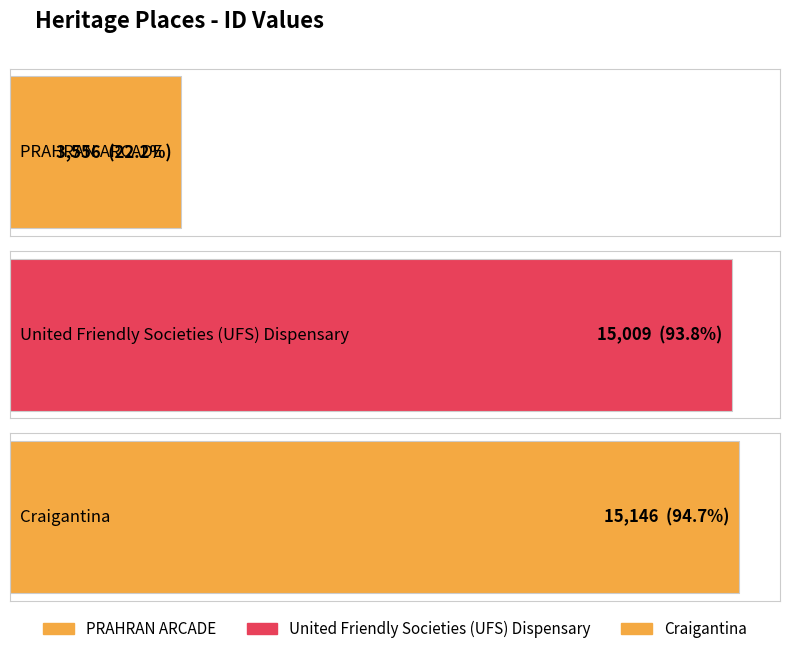

What is the smallest value displayed?

3556